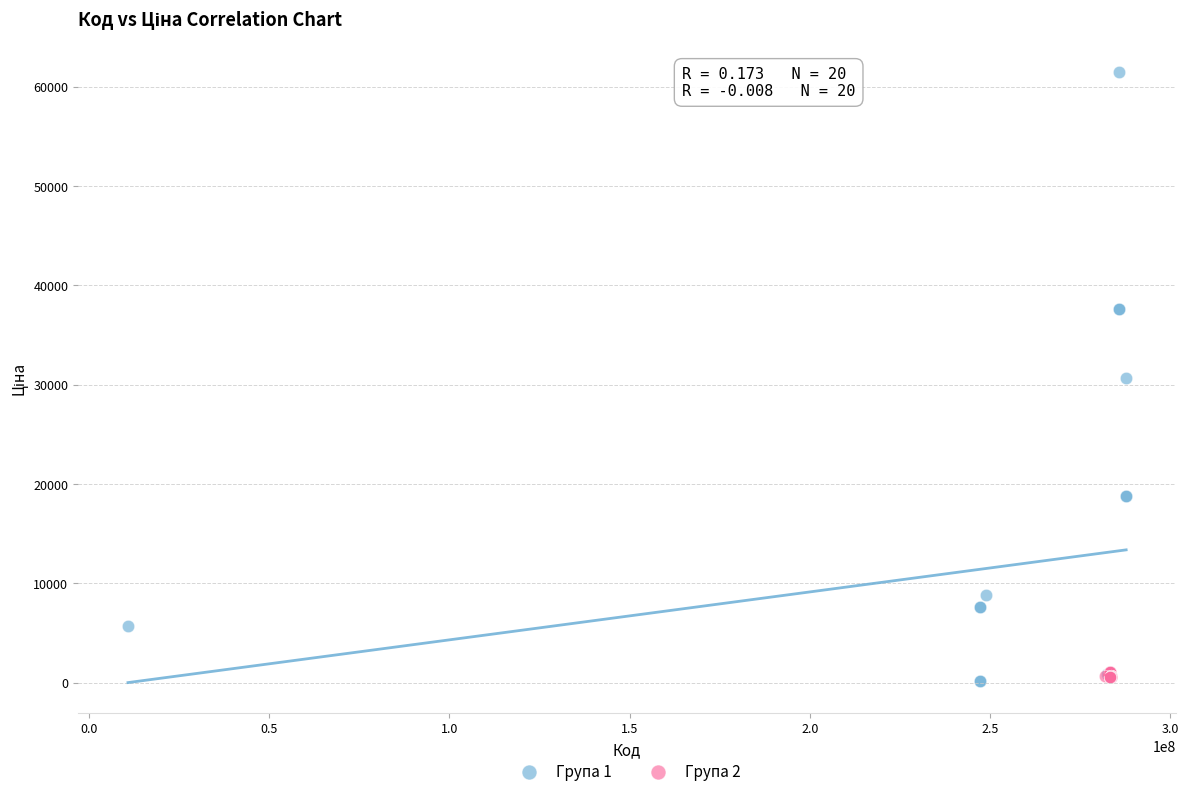

Which series has the widest spread of Y values?

Група 1